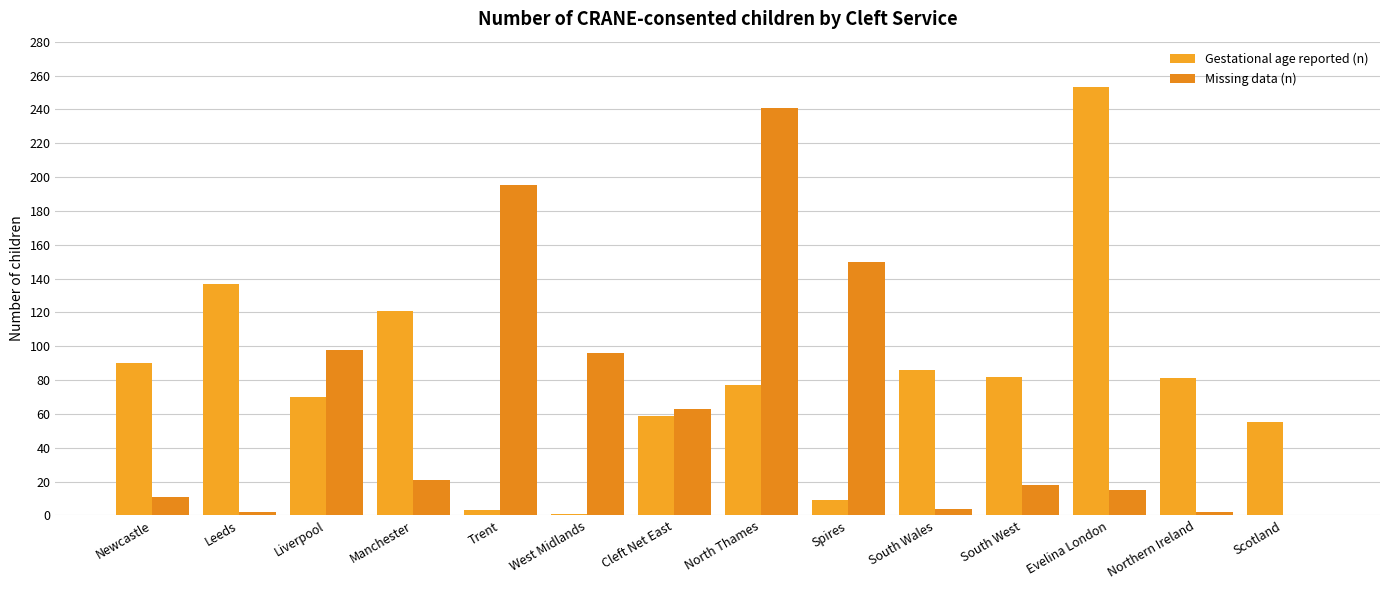

How many distinct data groups are displayed?

2